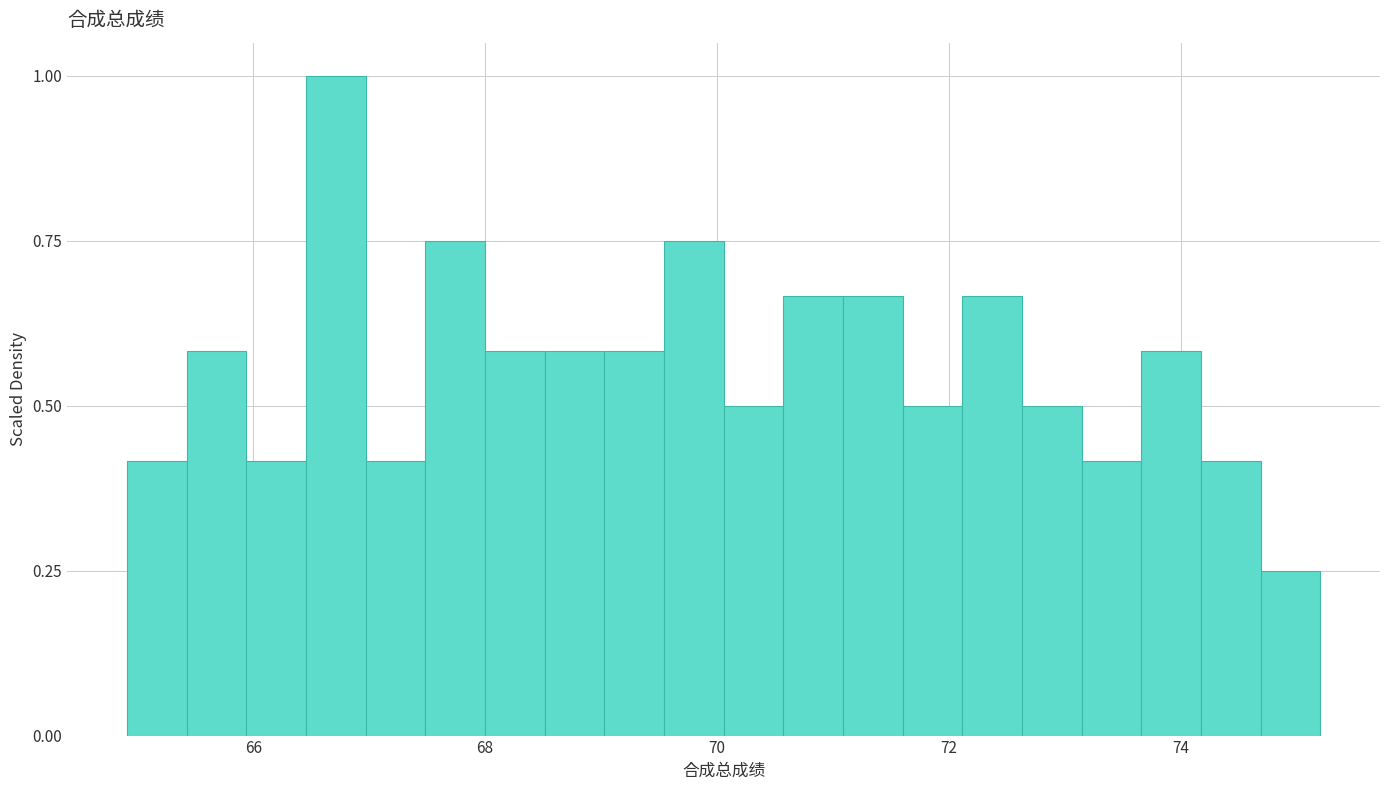

Read against the x-axis, roughly where is the centre of the tallest bar?

66.8